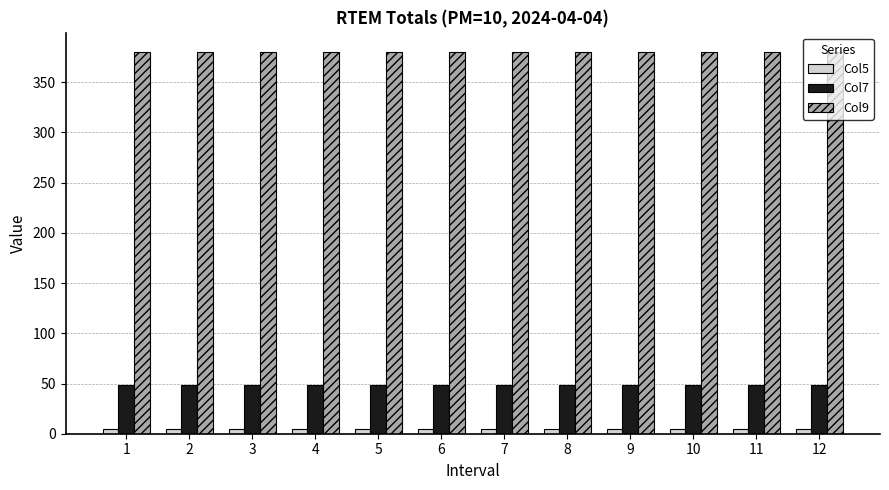

Which series has the largest total across all categories?

Col9